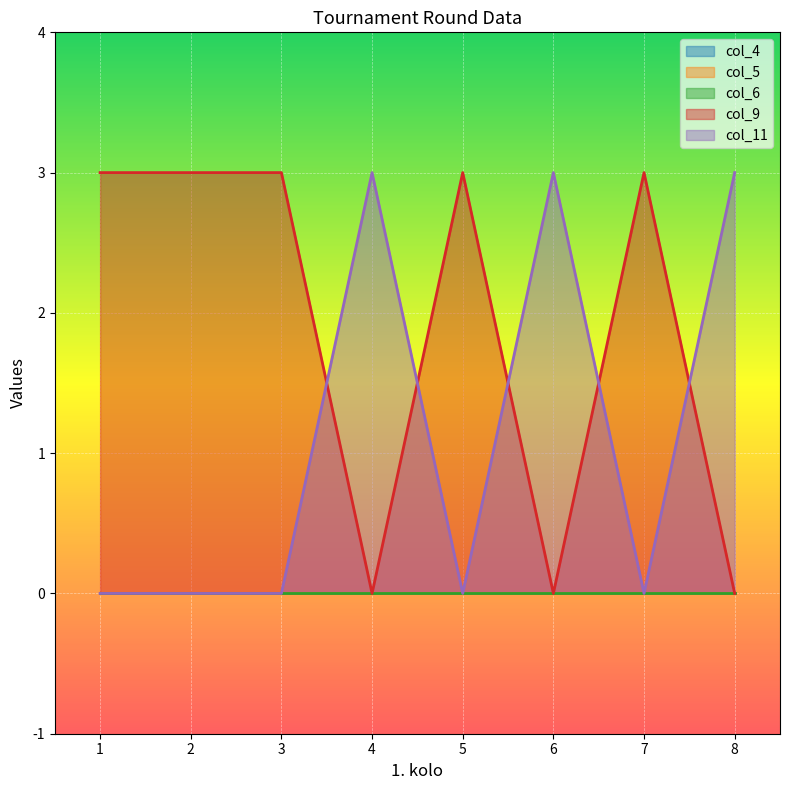

Which series has the largest total across all categories?

col_9